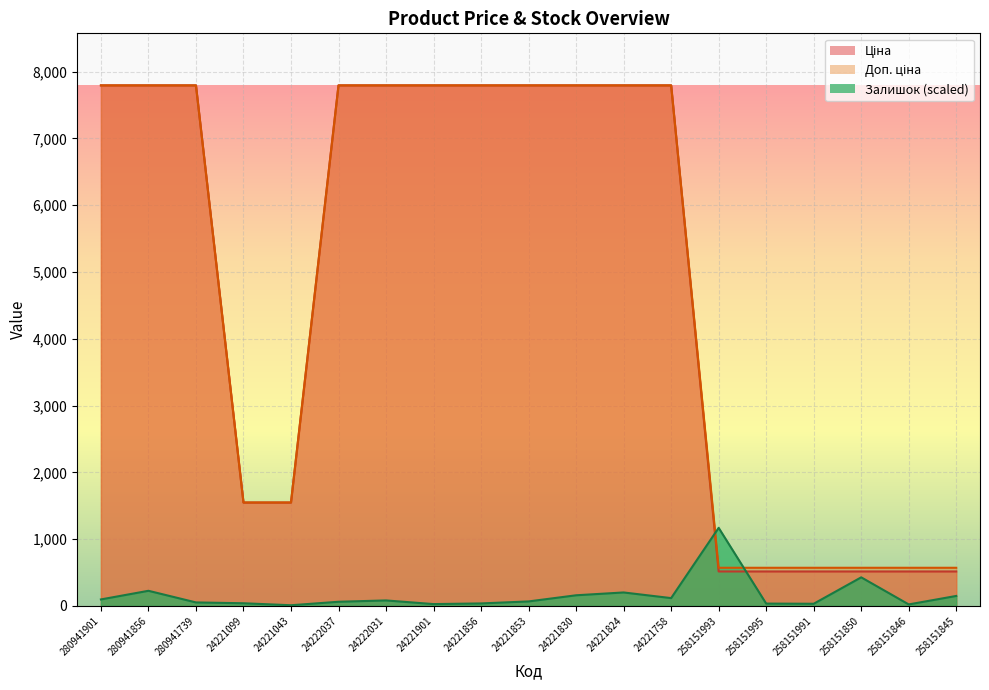

What is the average value of the Ціна series?

4837.5